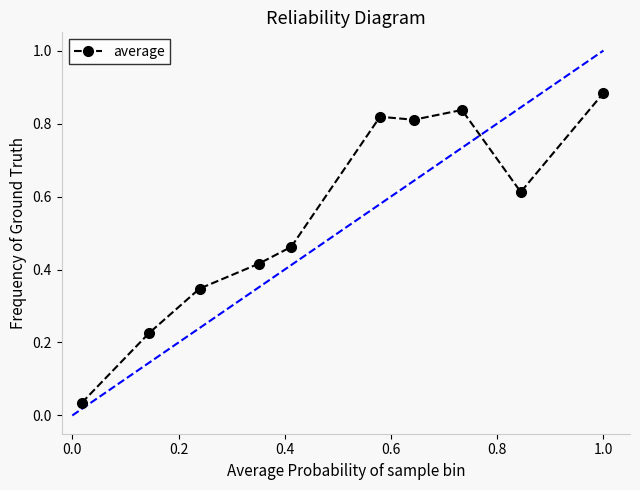

True or false: there are more than 0 points higher than both neighbors.

True